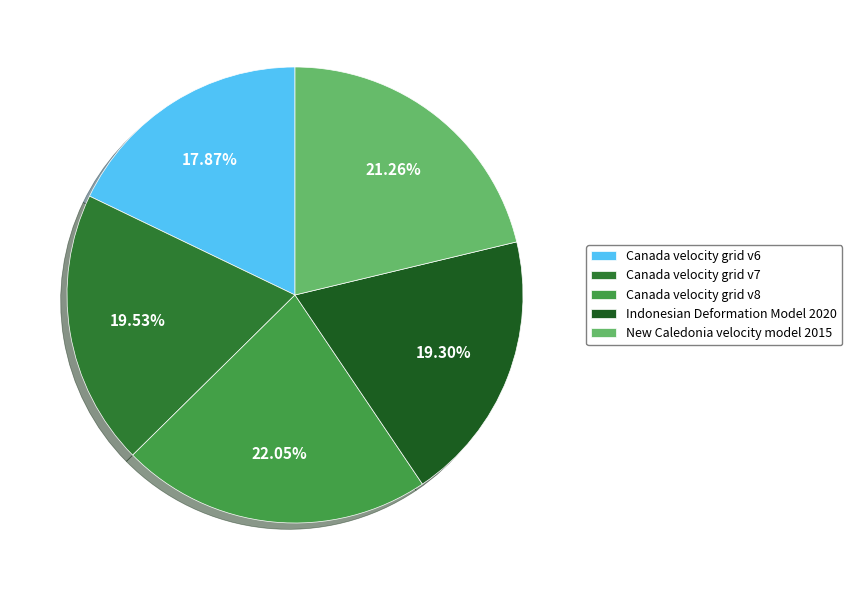

What portion of the pie excludes Canada velocity grid v7?

80.5%